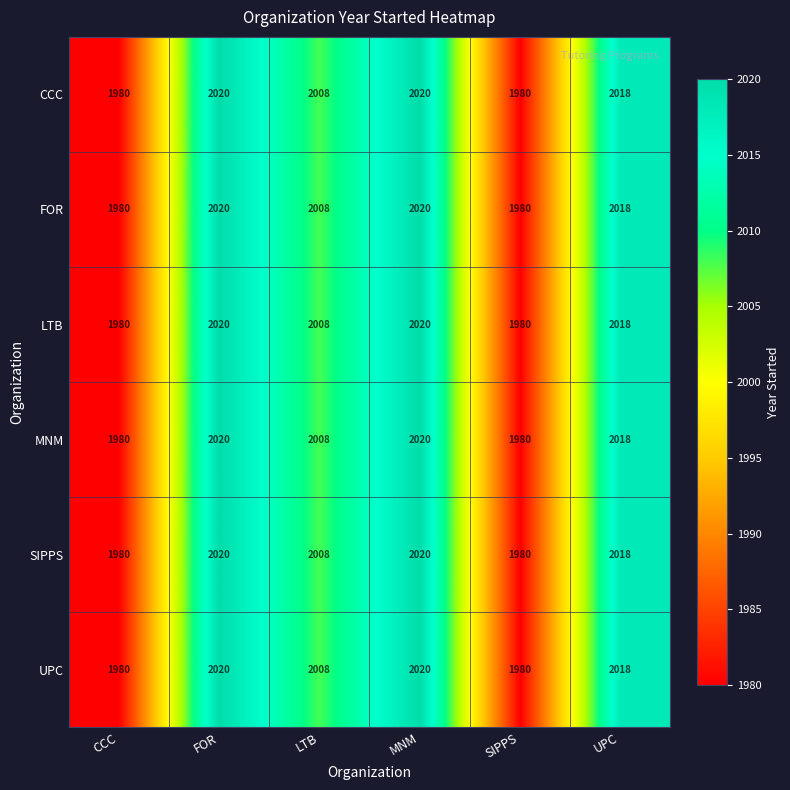

Is the value of FOR at UPC greater than the value of LTB at LTB?

Yes